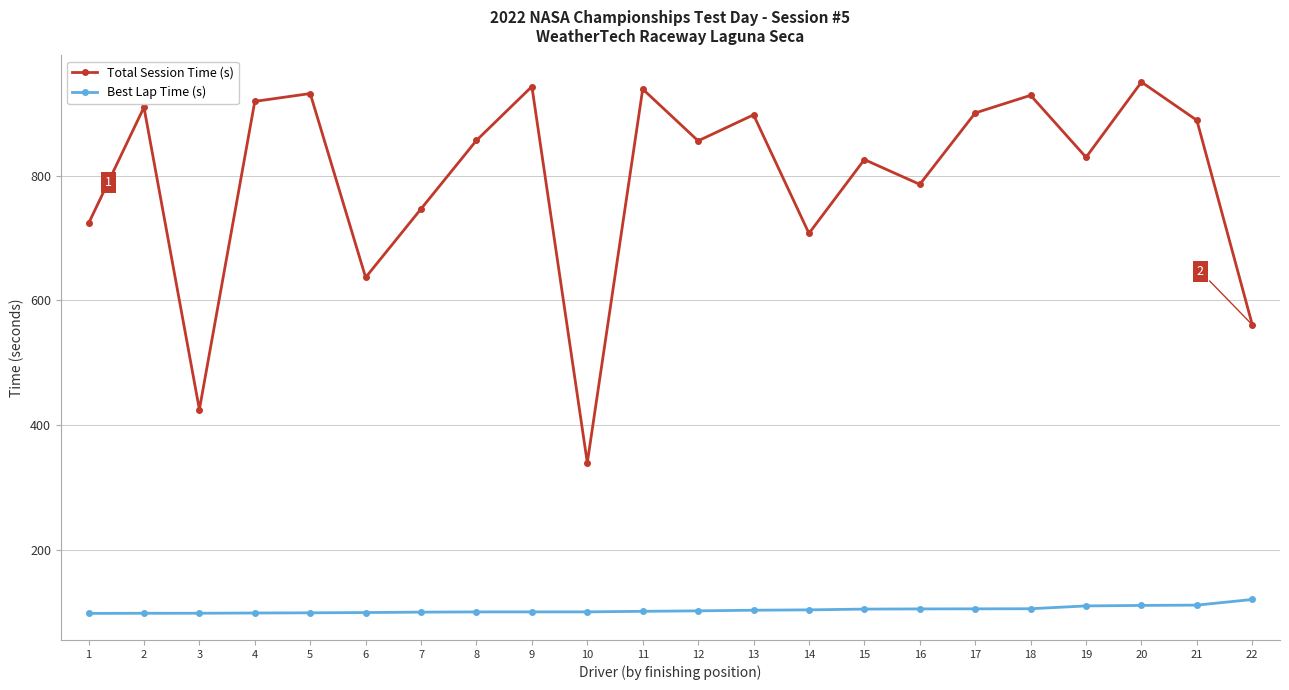

True or false: Best Lap Time (s) and Total Session Time (s) cross at least once.

False